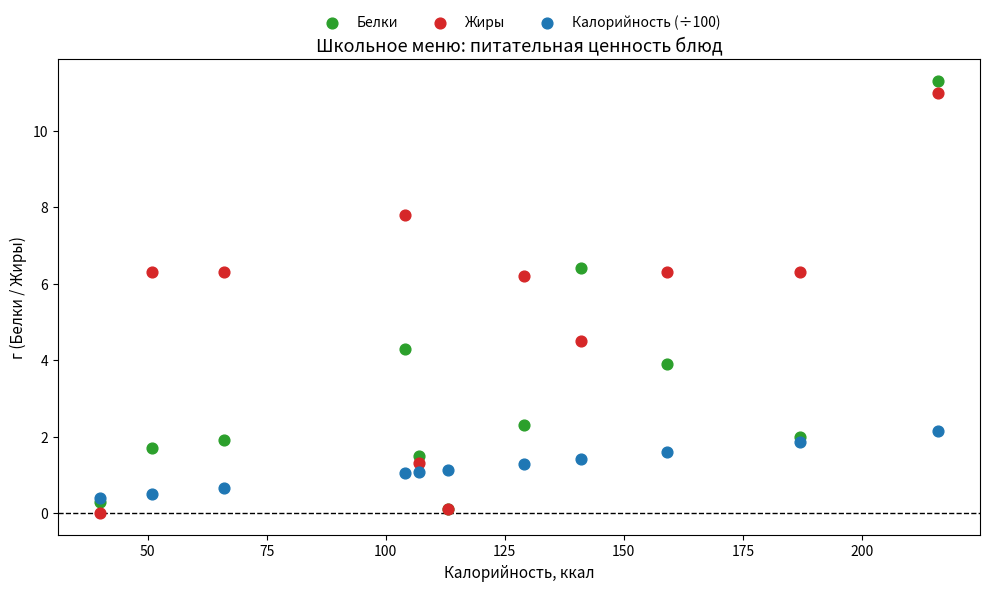

Which series contains the highest Y value?

Белки